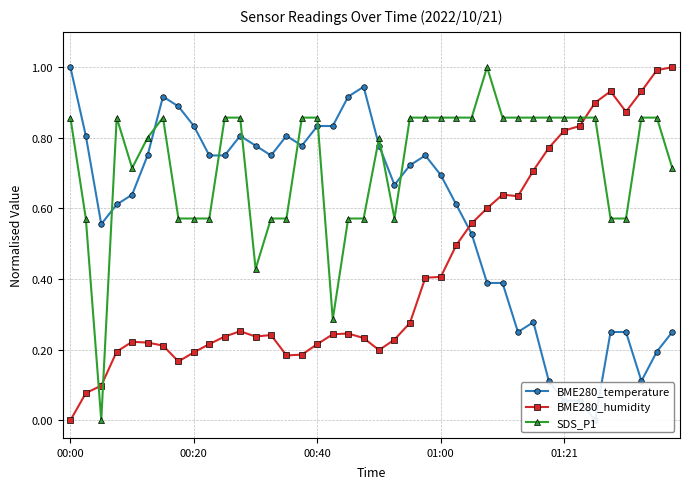

True or false: BME280_temperature and SDS_P1 cross at least once.

True